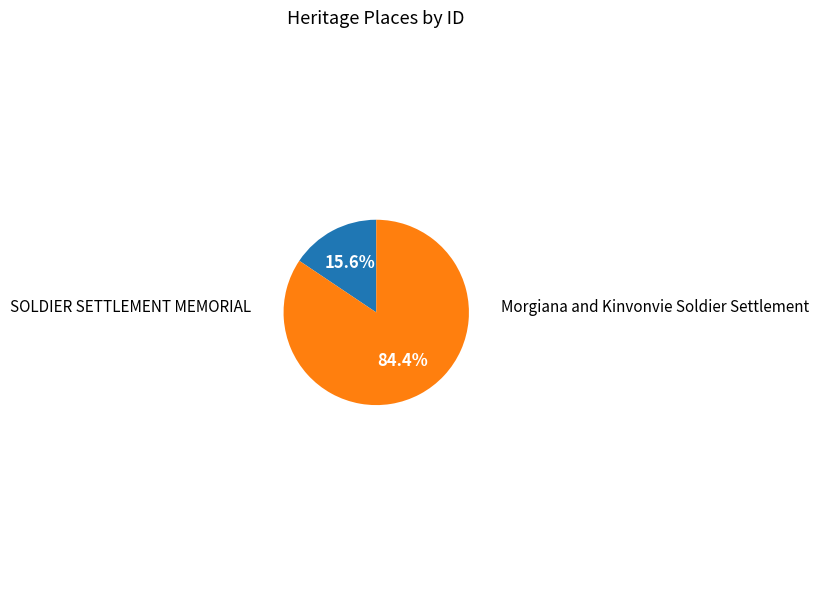

Count the number of slices in the pie.

2